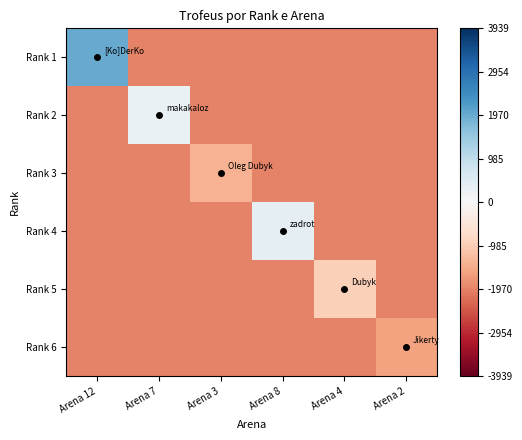

Reading left to right, list all the values displayed in this chart.

Rank 1: Arena 12=1969.5	Arena 7=-1969.5	Arena 3=-1969.5	Arena 8=-1969.5	Arena 4=-1969.5	Arena 2=-1969.5
Rank 2: Arena 12=-1969.5	Arena 7=275.5	Arena 3=-1969.5	Arena 8=-1969.5	Arena 4=-1969.5	Arena 2=-1969.5
Rank 3: Arena 12=-1969.5	Arena 7=-1969.5	Arena 3=-1369.5	Arena 8=-1969.5	Arena 4=-1969.5	Arena 2=-1969.5
Rank 4: Arena 12=-1969.5	Arena 7=-1969.5	Arena 3=-1969.5	Arena 8=368.5	Arena 4=-1969.5	Arena 2=-1969.5
Rank 5: Arena 12=-1969.5	Arena 7=-1969.5	Arena 3=-1969.5	Arena 8=-1969.5	Arena 4=-951.5	Arena 2=-1969.5
Rank 6: Arena 12=-1969.5	Arena 7=-1969.5	Arena 3=-1969.5	Arena 8=-1969.5	Arena 4=-1969.5	Arena 2=-1571.5